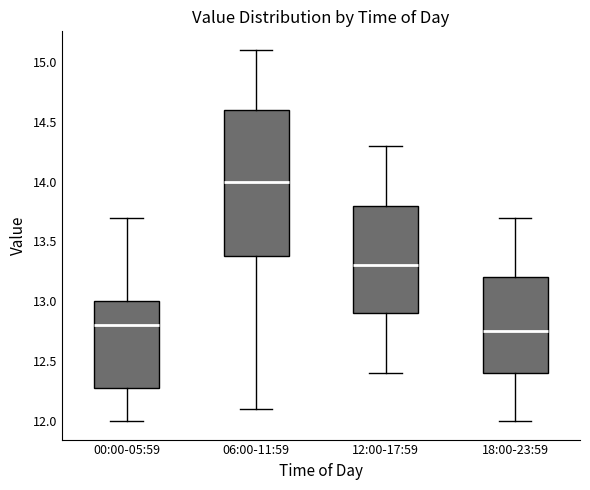

Where does the upper whisker of the box for 18:00-23:59 end on the y-axis? The values are not printed on the chart, so give them approximately, as read against the axis.

13.70